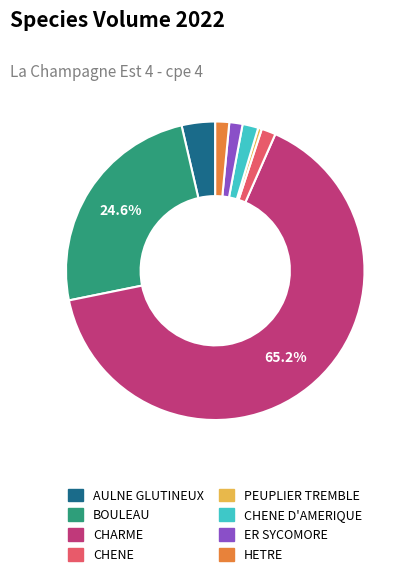

Between CHENE and BOULEAU, which is larger?

BOULEAU